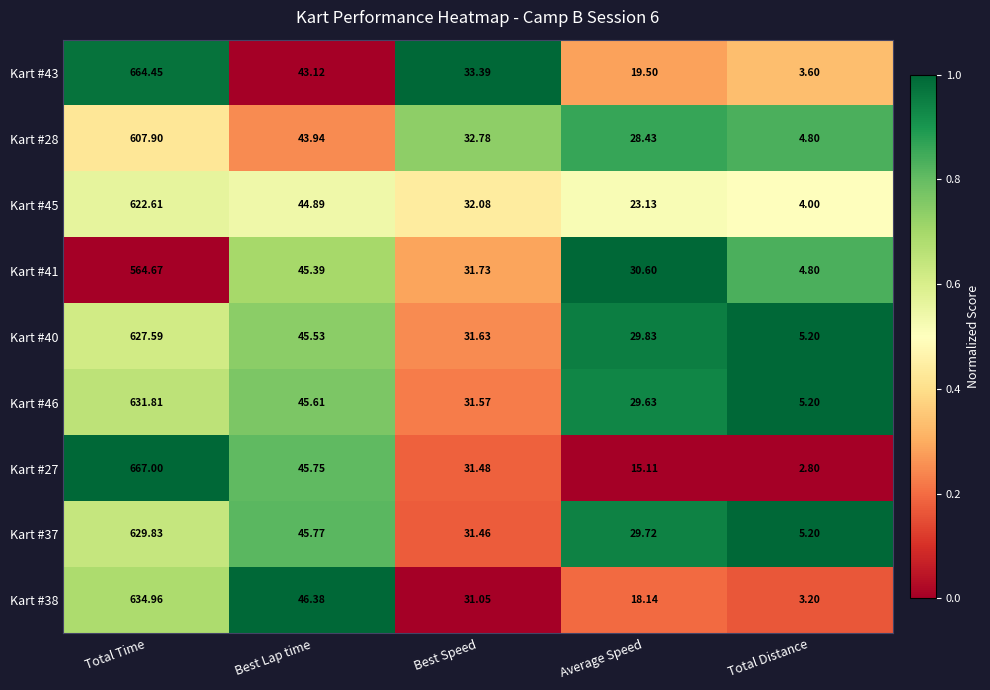

At which category is the sum across all series the highest?

Total Time